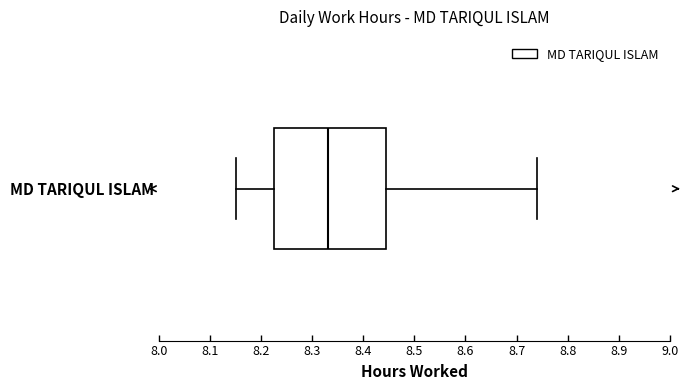

Transcribe this box plot: give where the median line is, the range the box spans, and where the two whiskers end, as read against the x-axis. The values are not printed on the chart, so give them approximately, as read against the axis.

median 8.33, box 8.23 to 8.45, whiskers 8.15 to 8.74